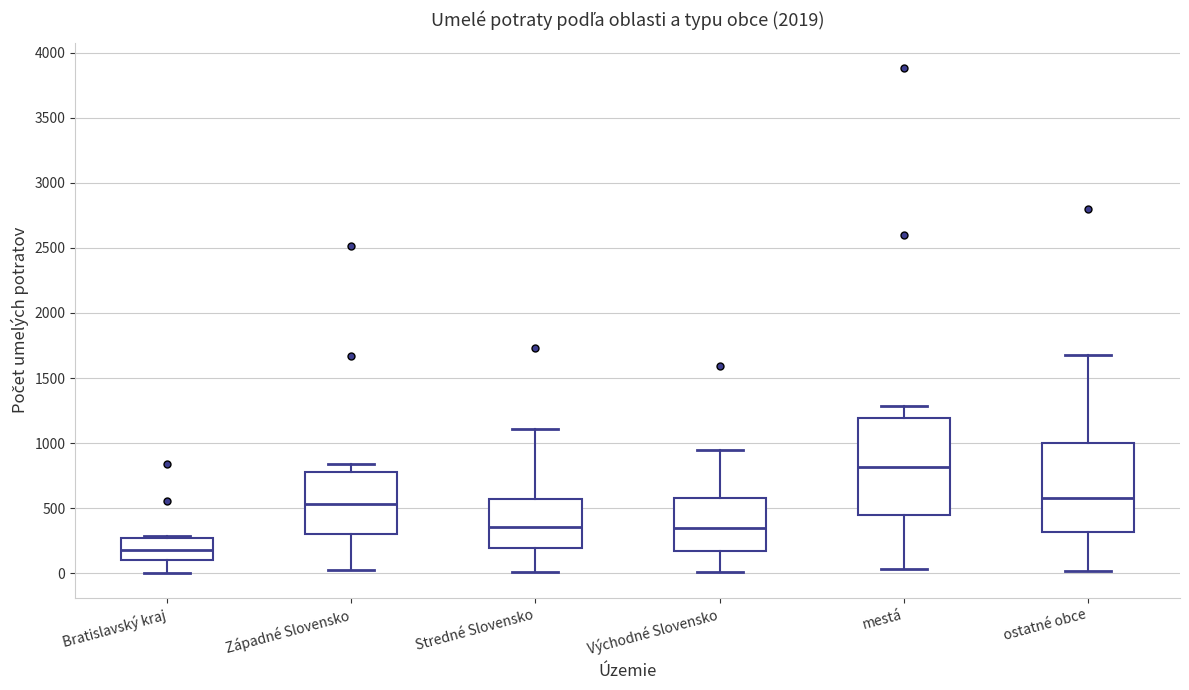

Reading left to right, transcribe this box plot: for each box, give where its median line is, the range the box spans, and where its two whiskers end, as read against the y-axis. The values are not printed on the chart, so give them approximately, as read against the axis.

Bratislavský kraj: median 200, box 100 to 250, whiskers 0 to 300
Západné Slovensko: median 550, box 300 to 800, whiskers 50 to 850
Stredné Slovensko: median 350, box 200 to 550, whiskers 0 to 1100
Východné Slovensko: median 350, box 150 to 600, whiskers 0 to 950
mestá: median 800, box 450 to 1200, whiskers 50 to 1300
ostatné obce: median 600, box 300 to 1000, whiskers 0 to 1700